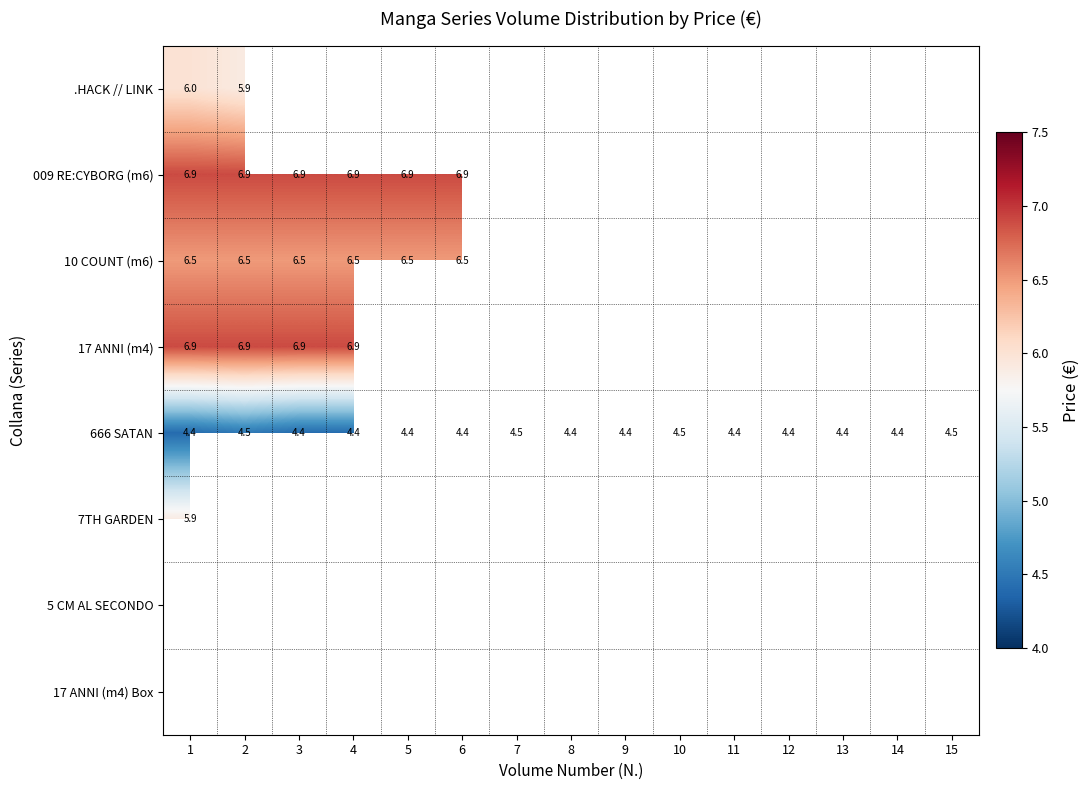

What value does the 17 ANNI (m4) series have at 4?

6.9